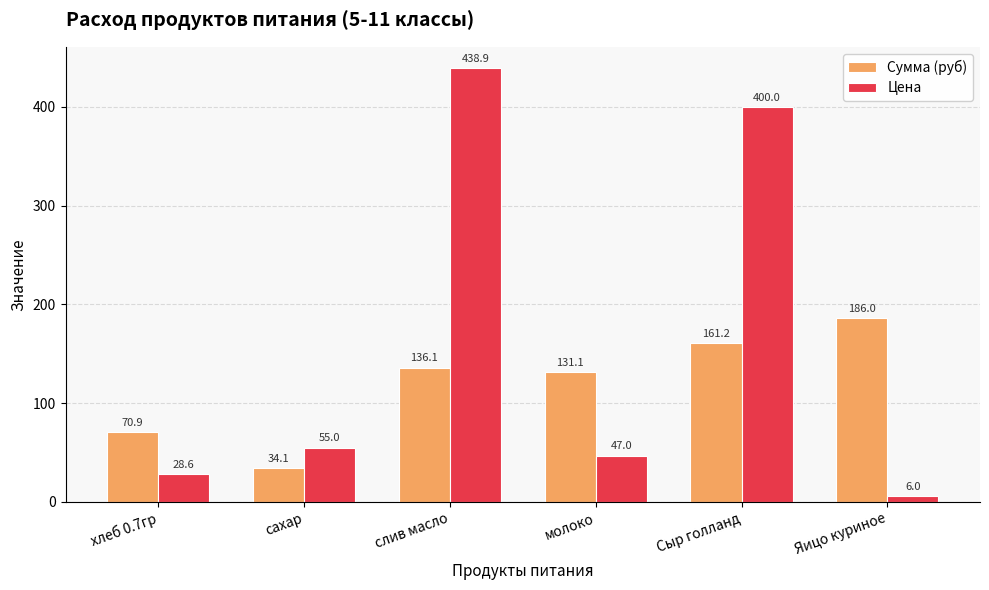

What is the total value across all series at сахар?

89.1